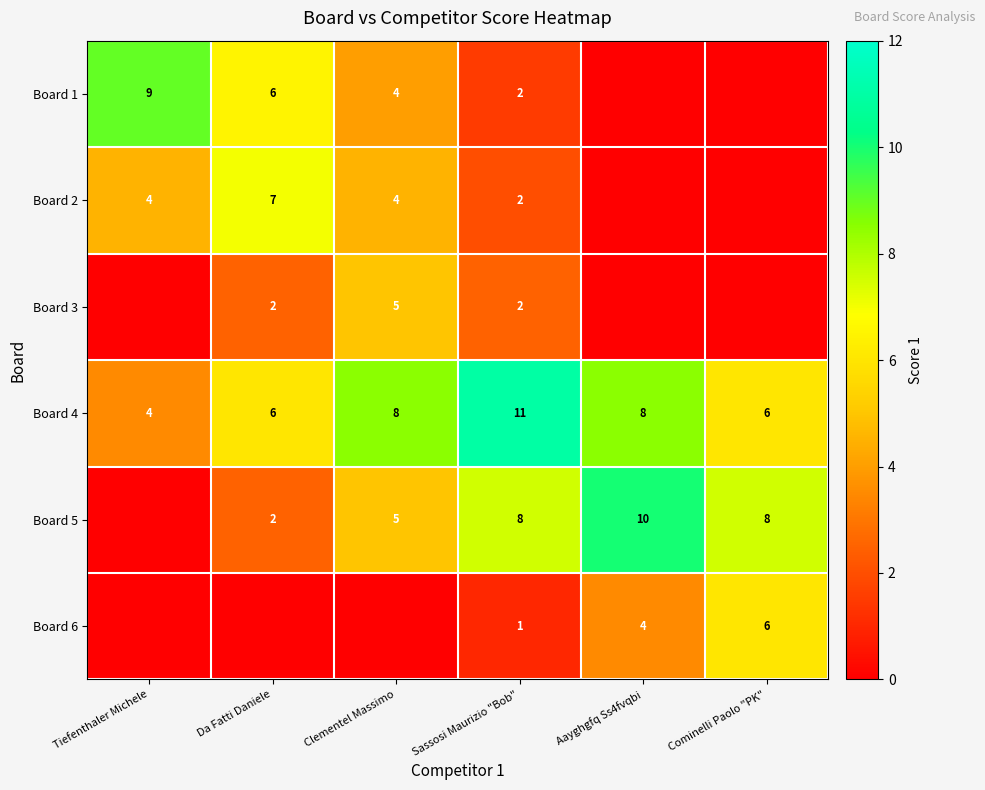

What is the difference between the Board 5 values at Da Fatti Daniele and Aayghgfq Ss4fvqbi?

8